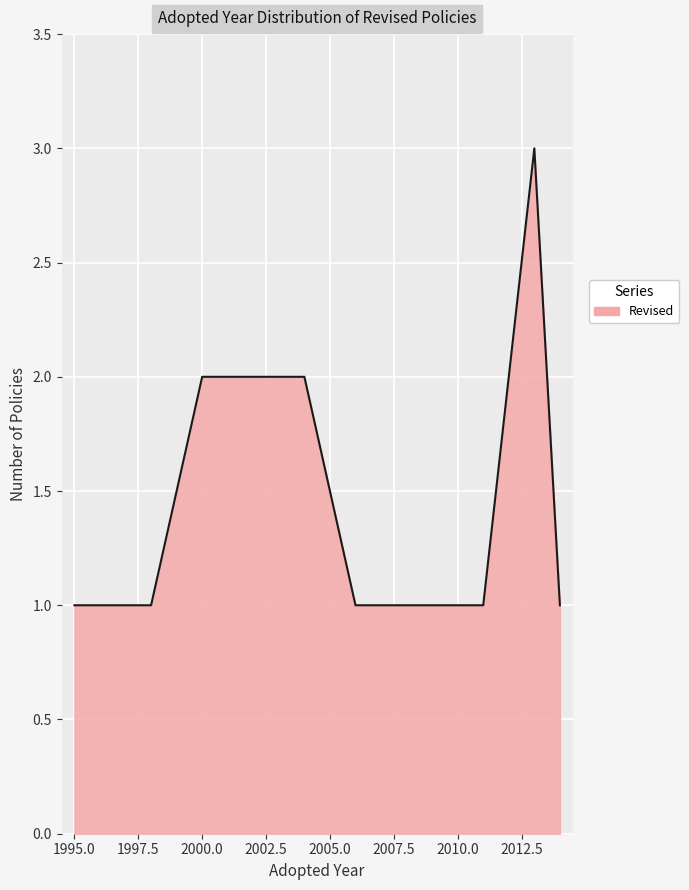

What is the maximum value shown in the chart?

3